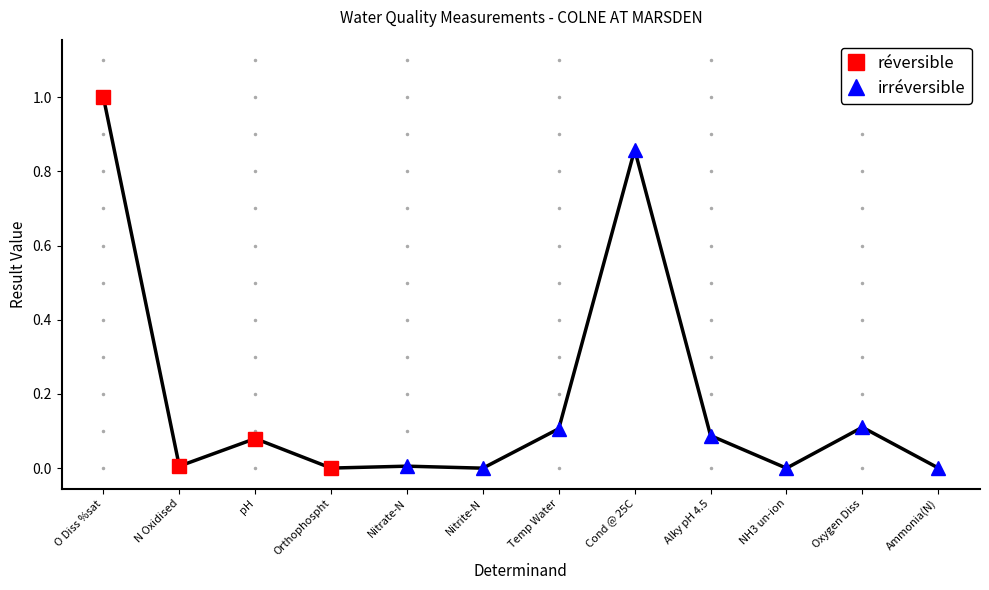

Where is the data nearest to the value 0?

NH3 un-ion